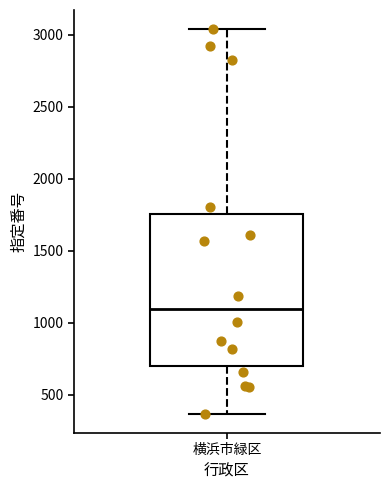

Where does the upper whisker of the box for 横浜市緑区 end on the y-axis? The values are not printed on the chart, so give them approximately, as read against the axis.

3050